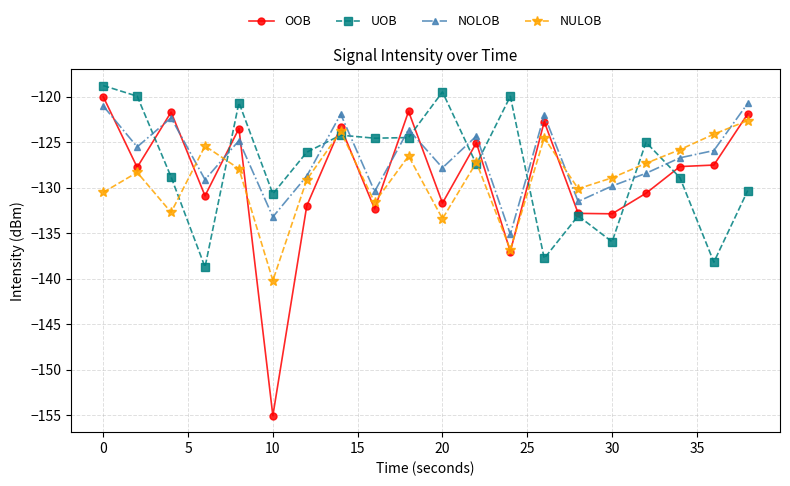

What is the value of the NULOB point at the 2nd from the left?

-128.3